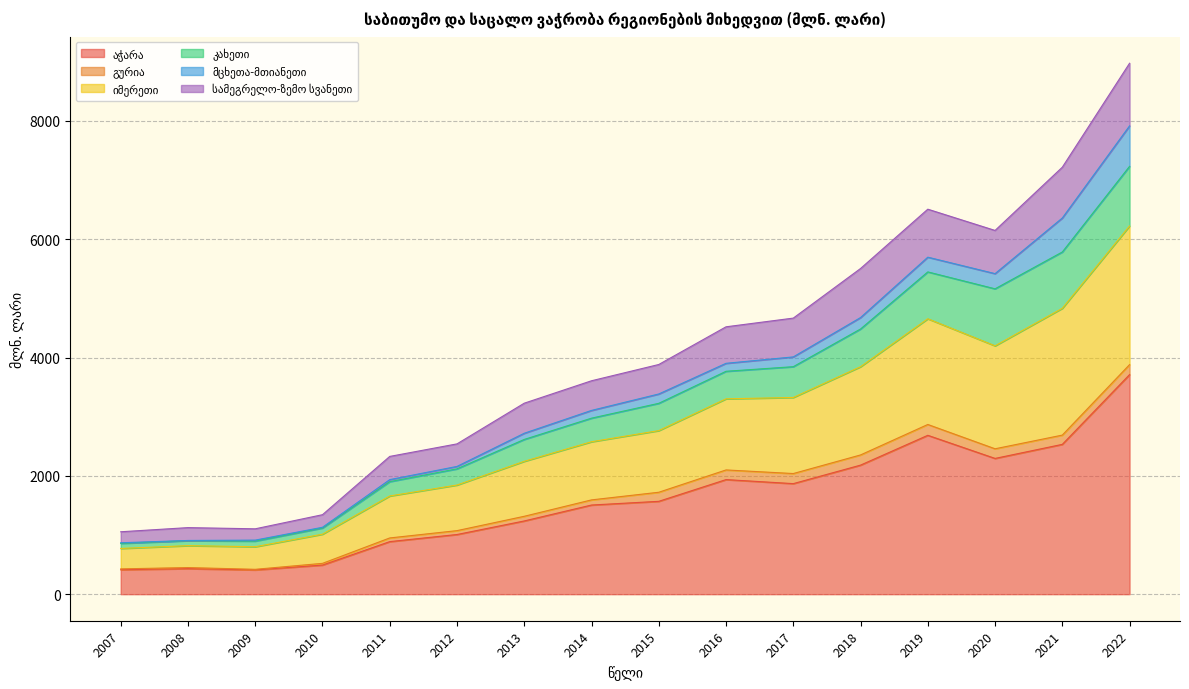

Between 2007 and 2014, which is larger?

2014